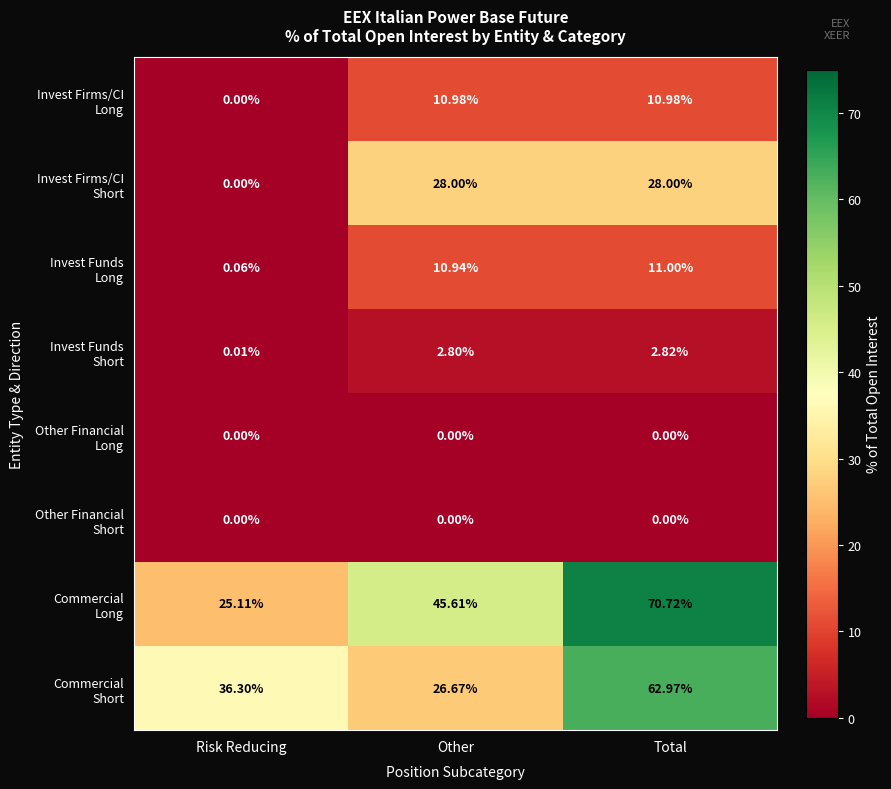

Which category has the highest value across all series?

Total